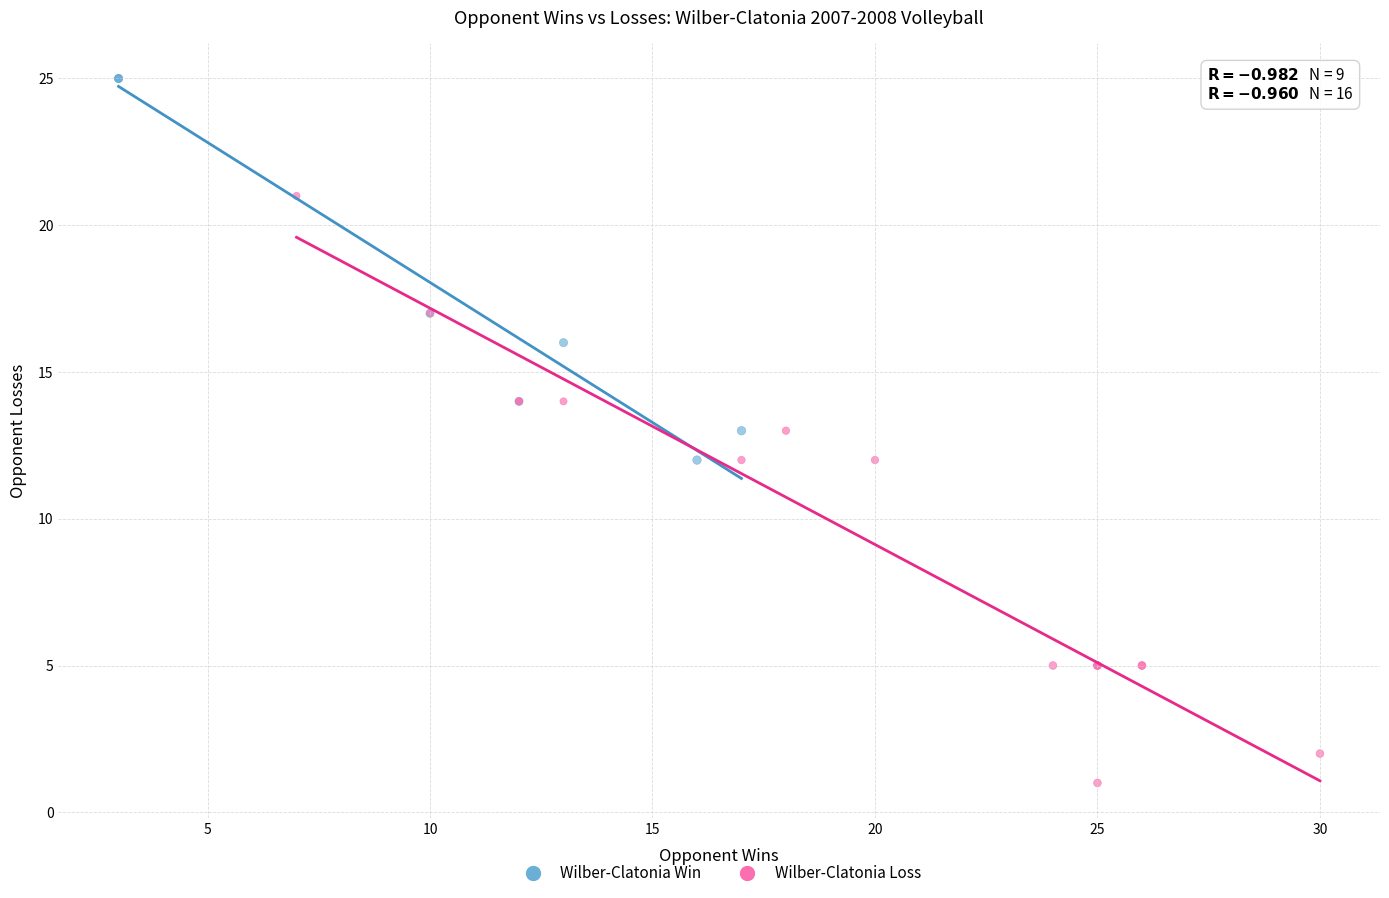

Which series reaches the minimum Y coordinate?

Wilber-Clatonia Loss